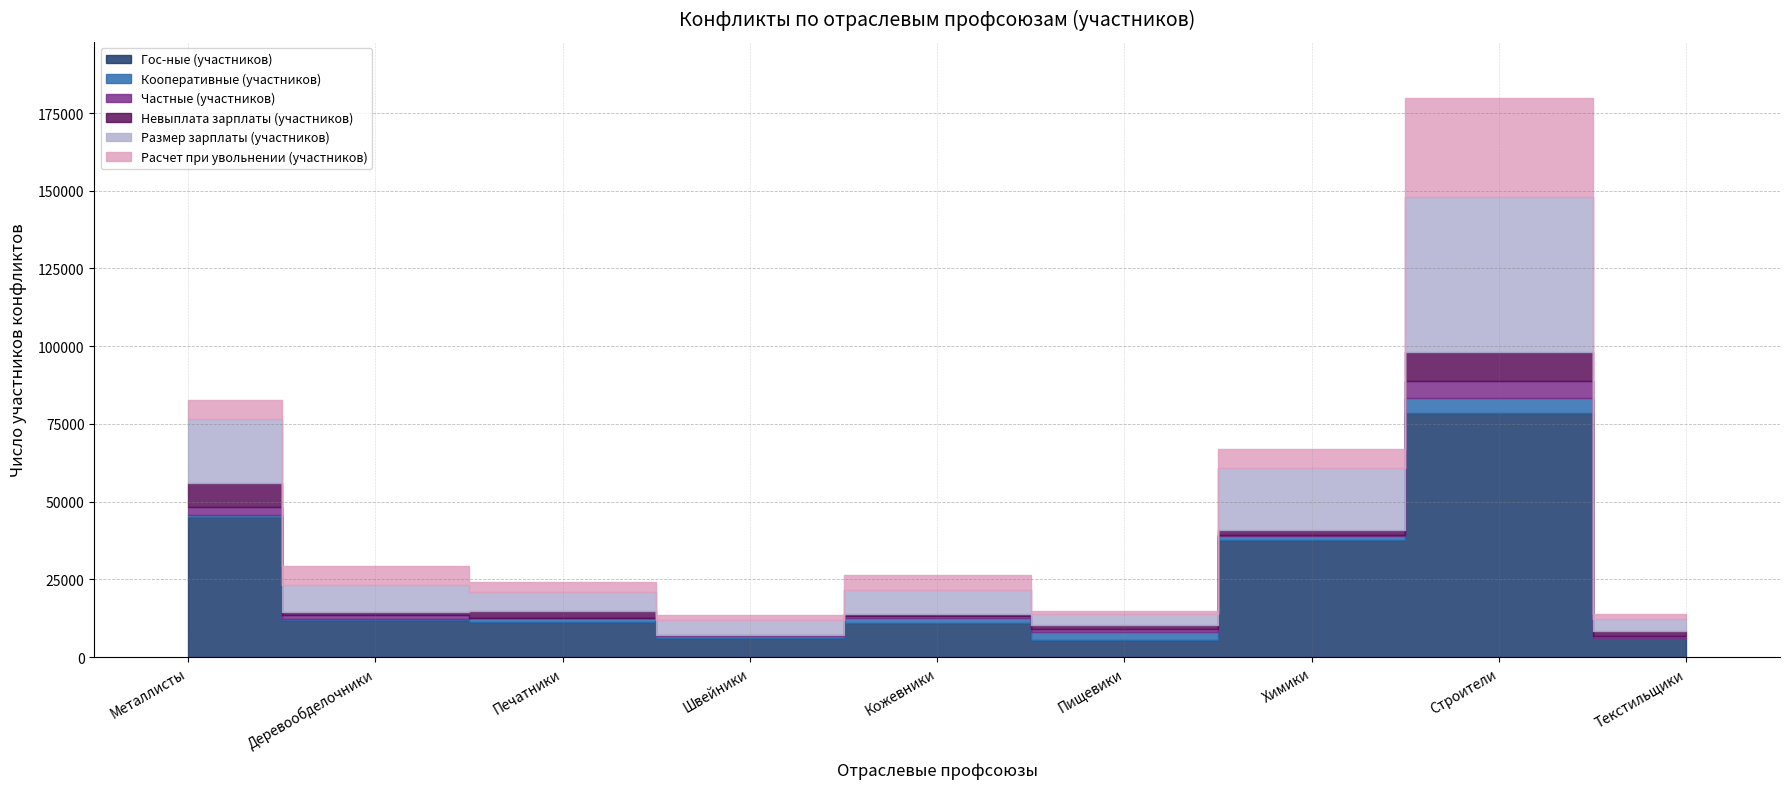

True or false: Частные (участников) and Размер зарплаты (участников) cross at least once.

False